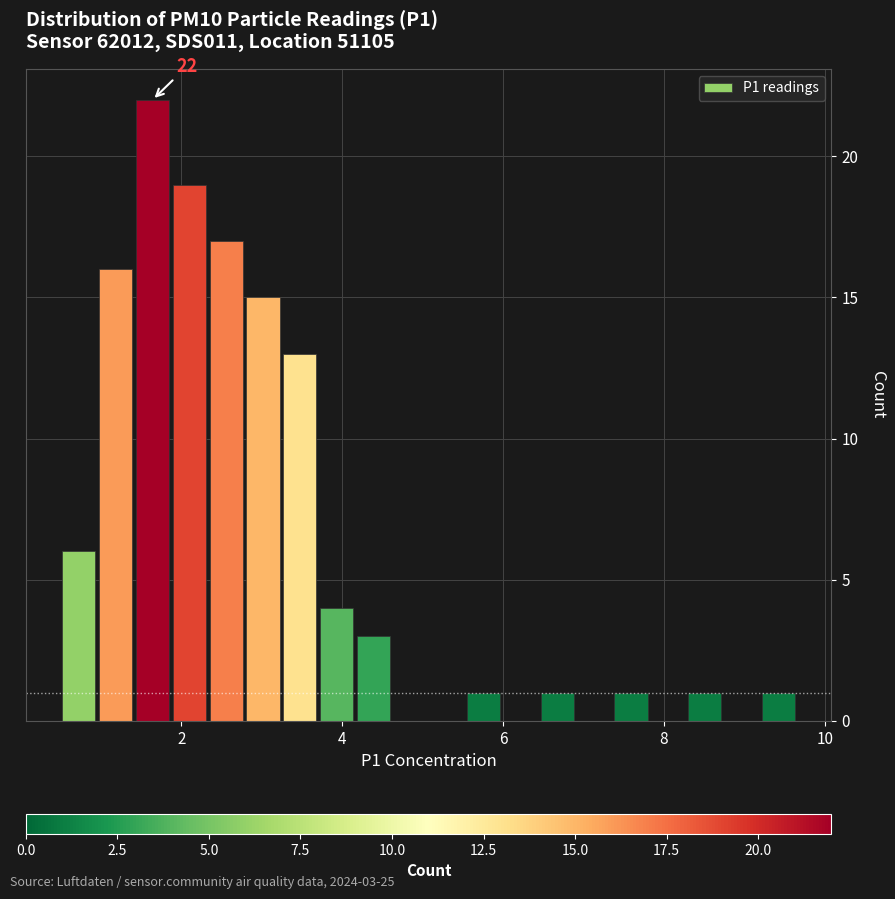

Around what value on the x-axis is the tallest bar? Give the approximate position of its centre, as read against the axis.

1.6